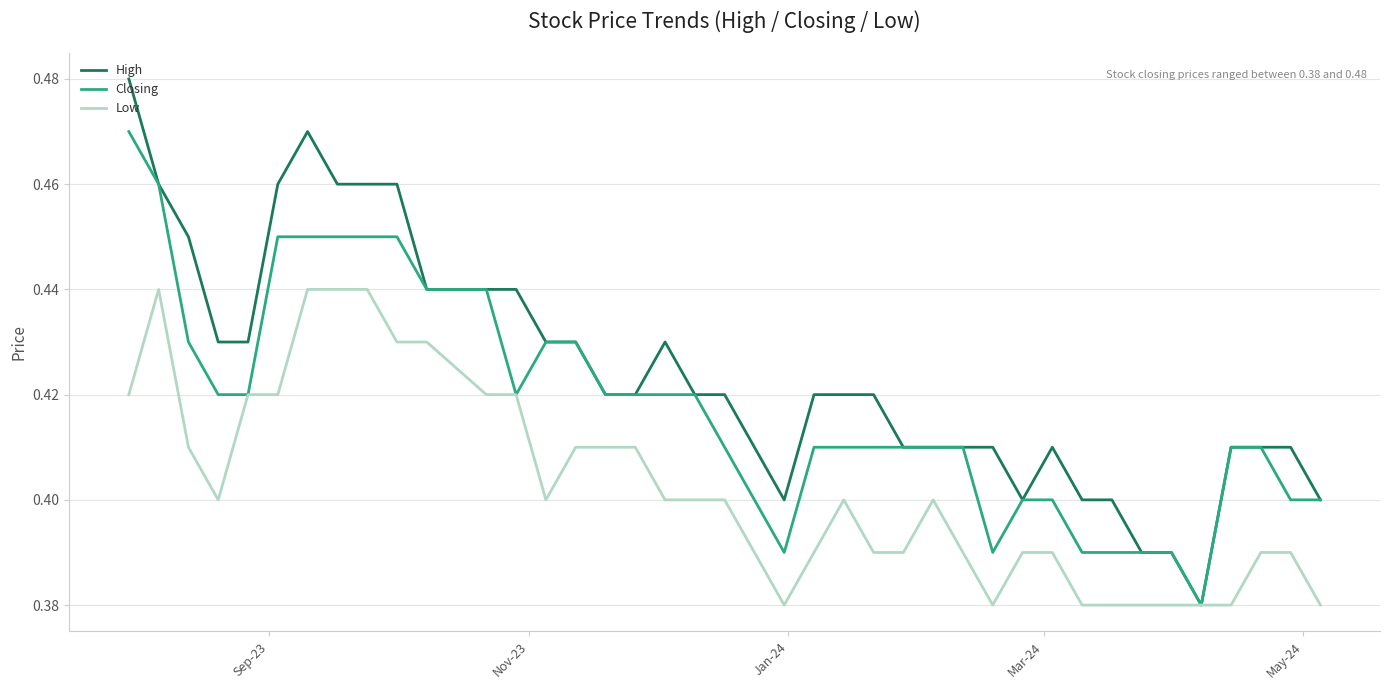

Rank the series by their average value, from lowest to highest.

Low, Closing, High